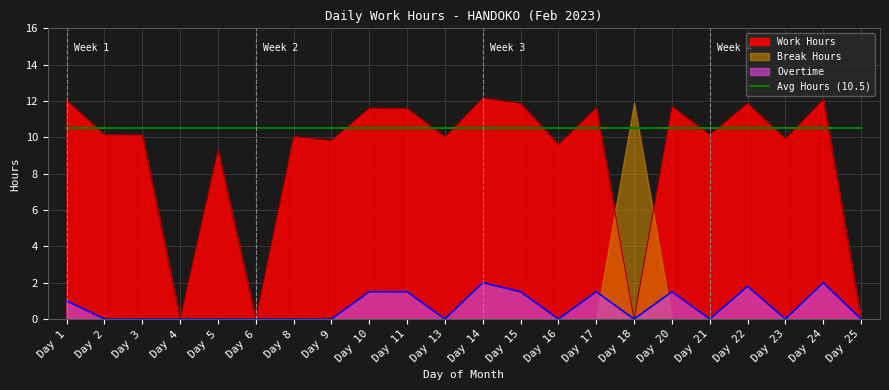

True or false: Overtime has a value of 2.4 at Day 20.

False